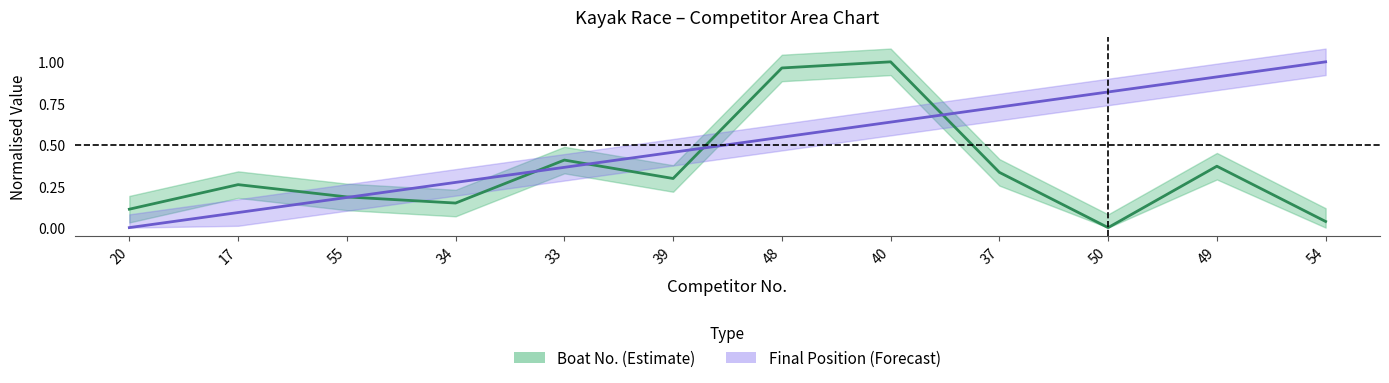

At how many categories does at least one series exceed 0?

12